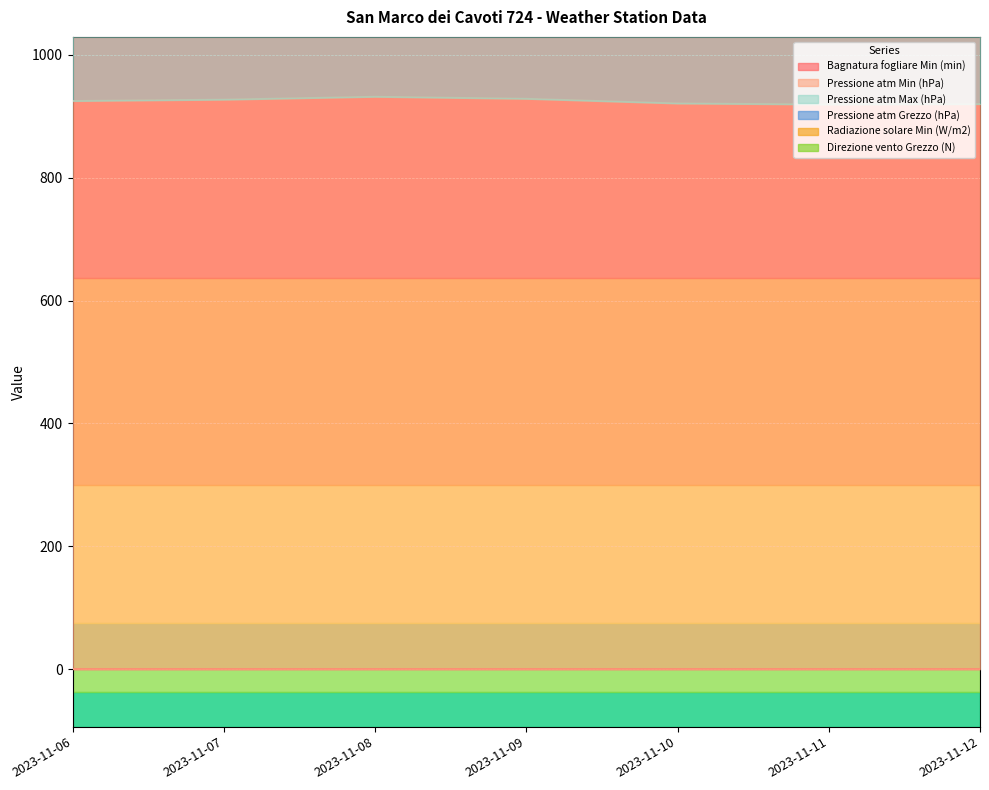

How many data points does each series have?

7